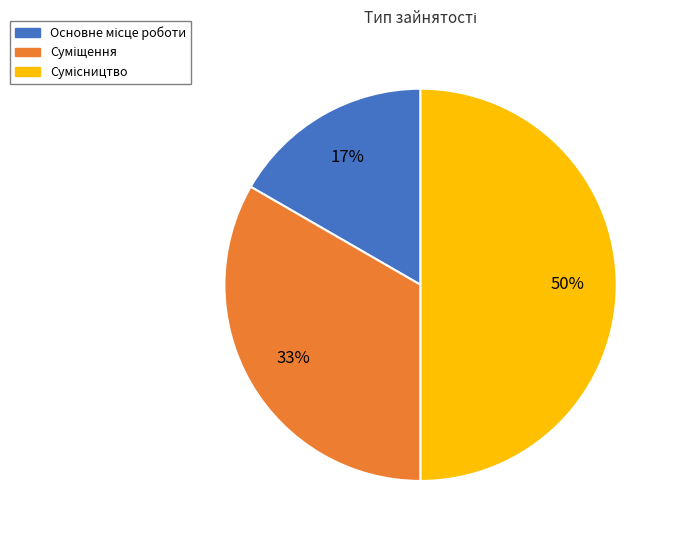

To the nearest percent, what is the difference between the largest and smallest slice percentages?

33%